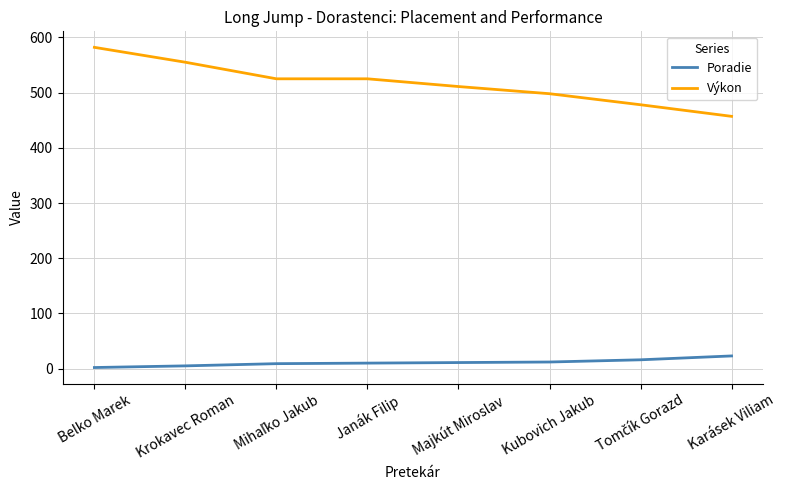

What is the minimum value for Výkon?

457